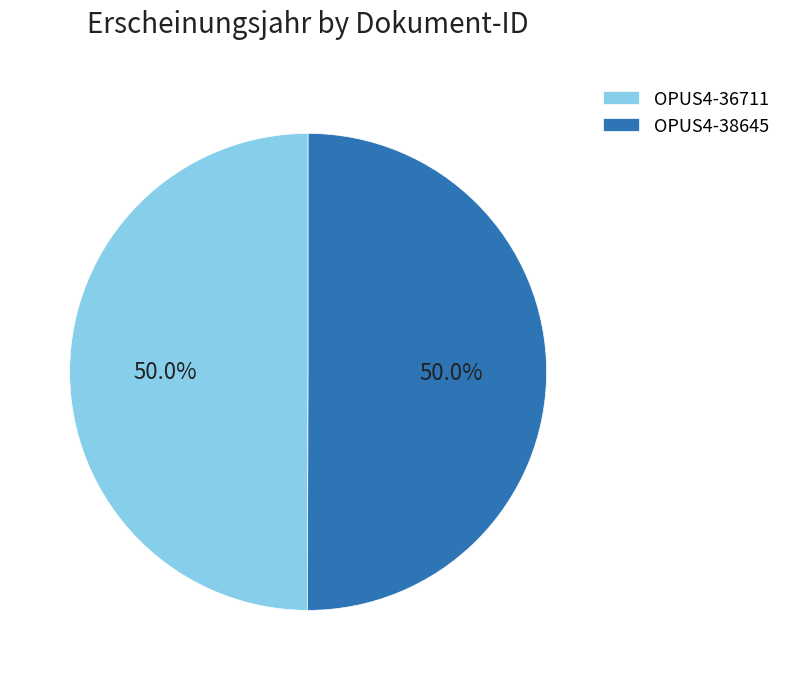

Count the number of slices in the pie.

2